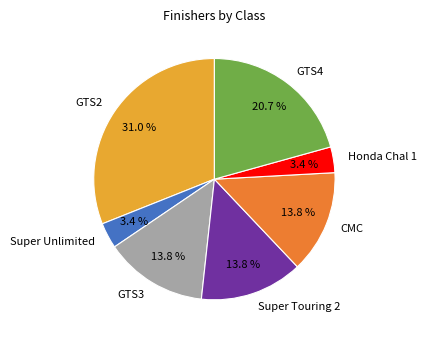

What percentage is NOT represented by GTS2?

69.0%